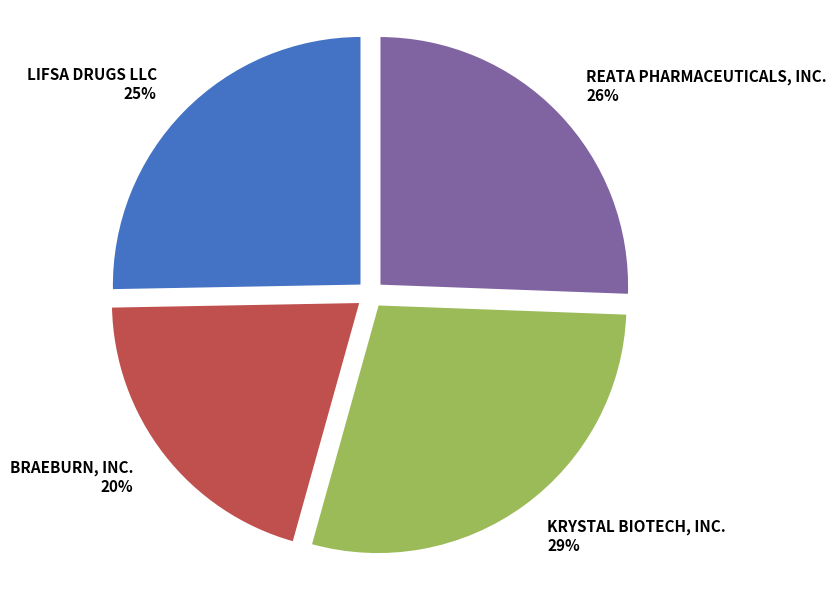

What is the smallest slice in the pie chart?

BRAEBURN, INC.